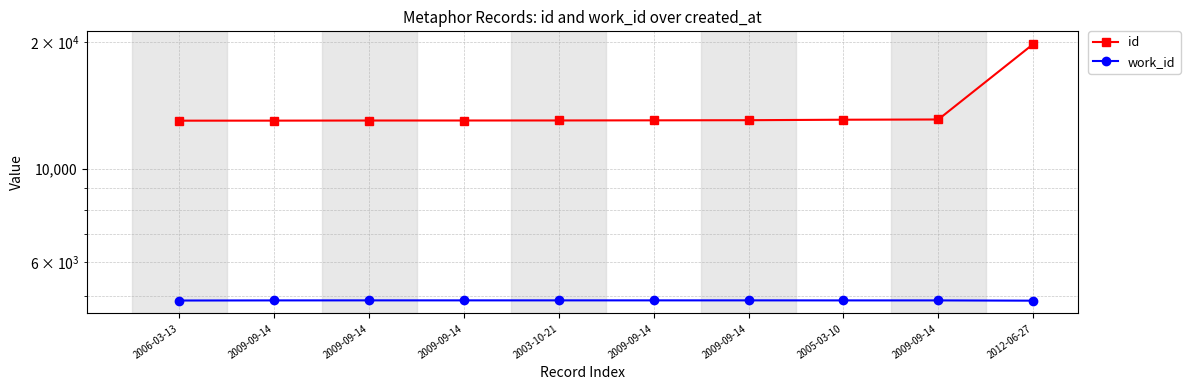

Which has a higher value, 2009-09-14 or 2009-09-14?

2009-09-14